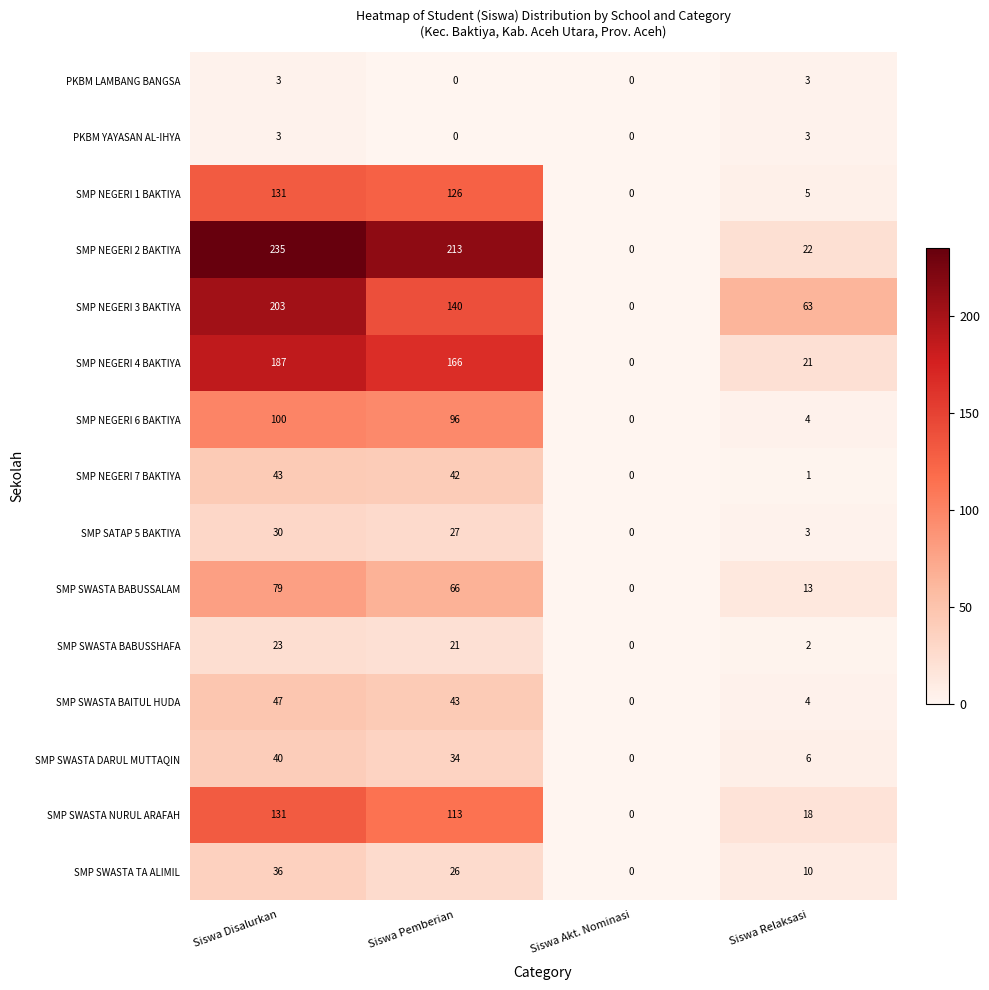

What is the average value of the SMP SWASTA BABUSSHAFA series?

12